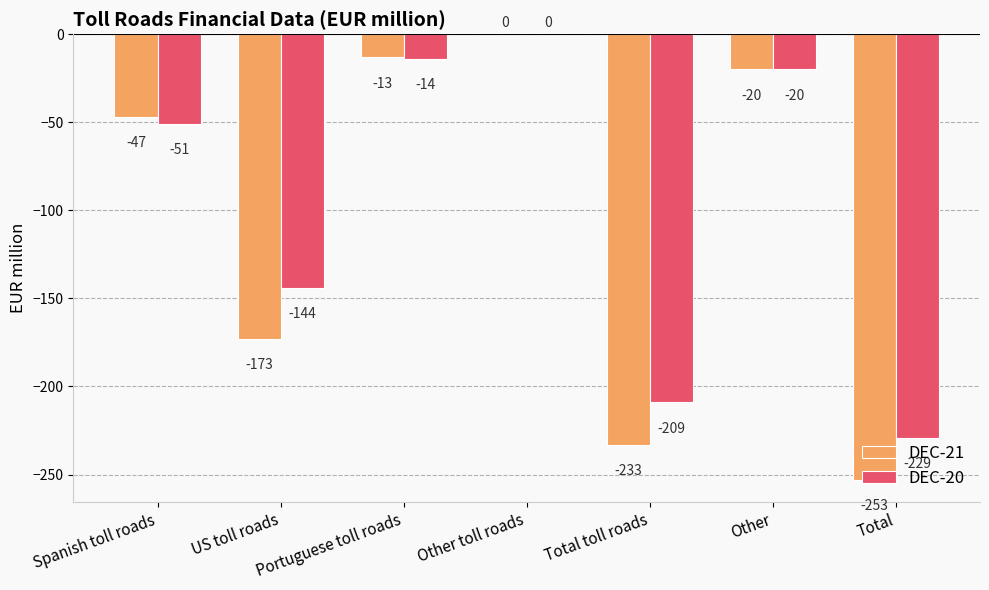

What is the total value across all series at US toll roads?

-317